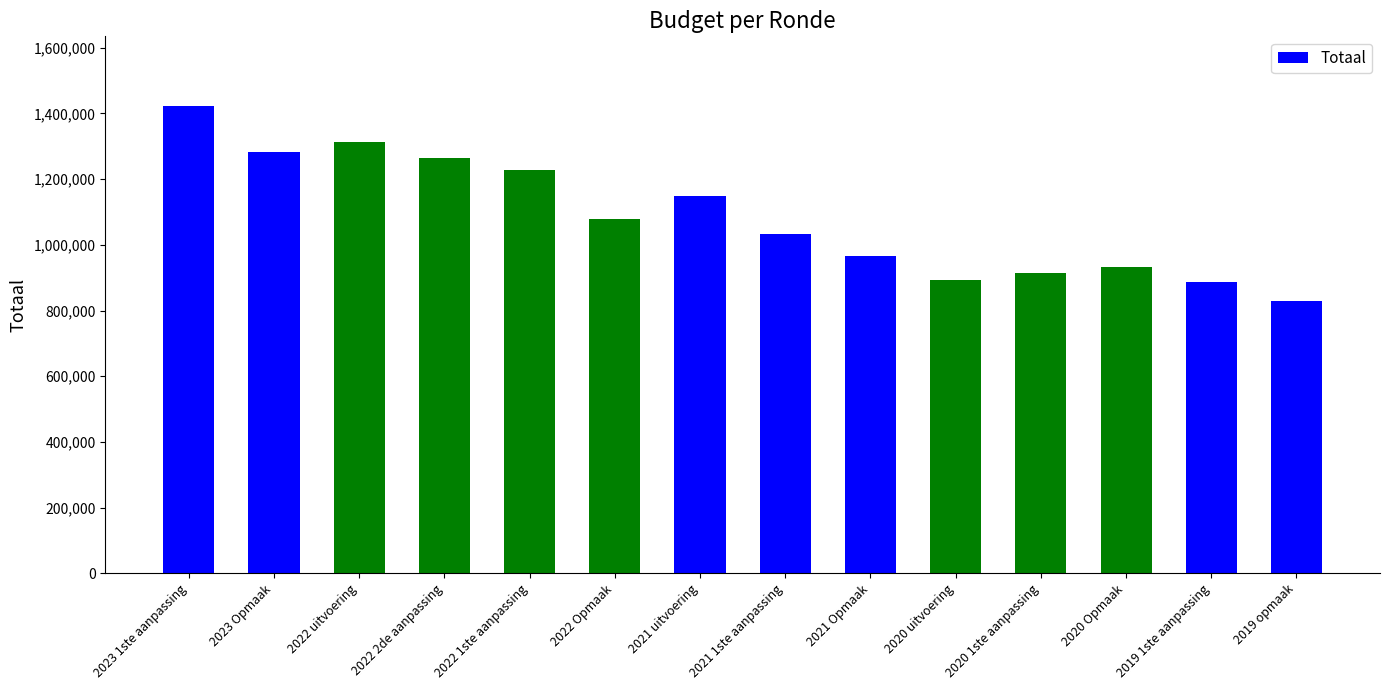

Is it true that the value at 2023 Opmaak is 1281440?

True